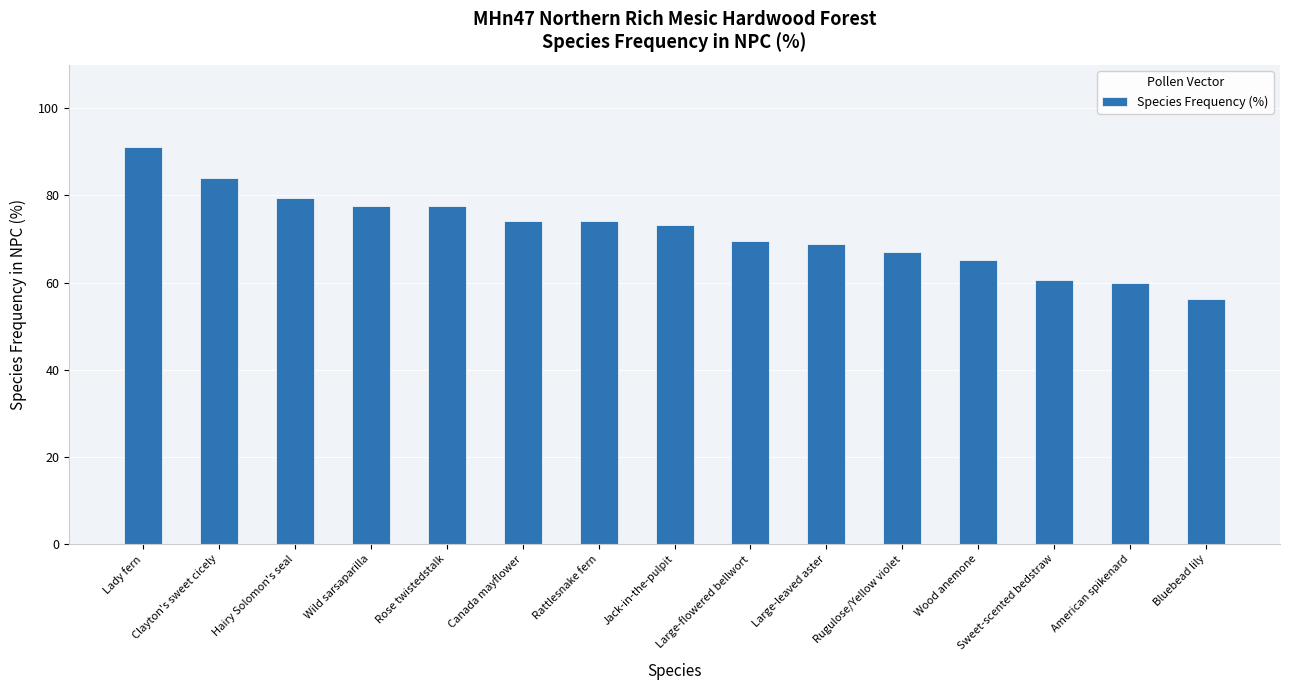

What is the label of the 6th bar from the right?

Large-leaved aster